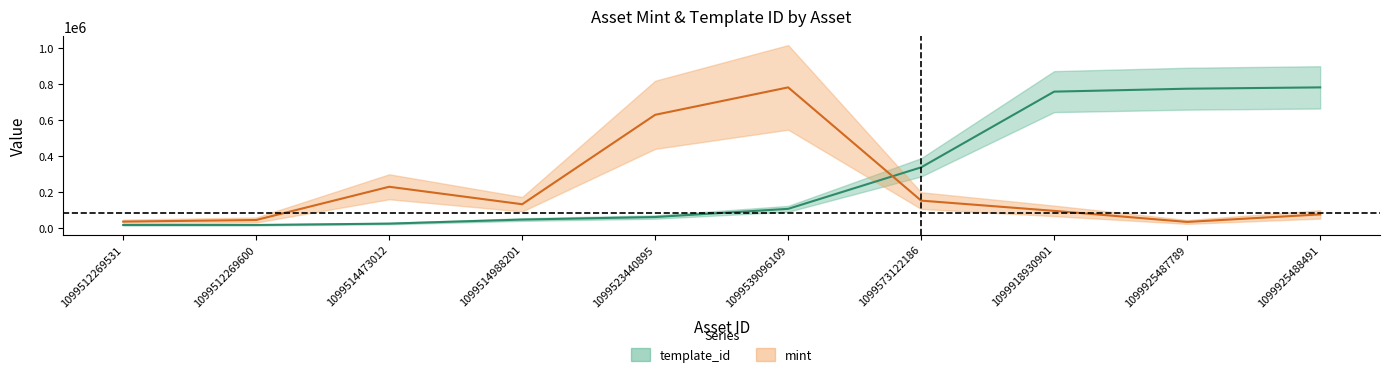

Which series ends up on top after the final intersection of mint center and template_id center?

template_id center